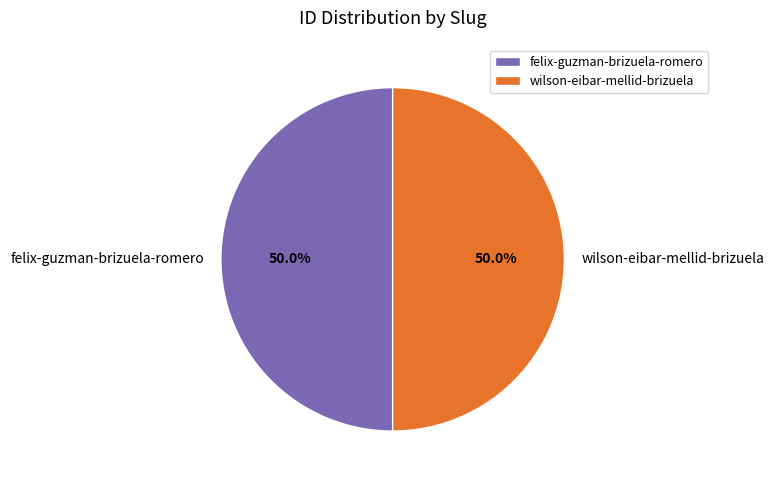

The wilson-eibar-mellid-brizuela slice represents 36% of the pie. True or false?

False